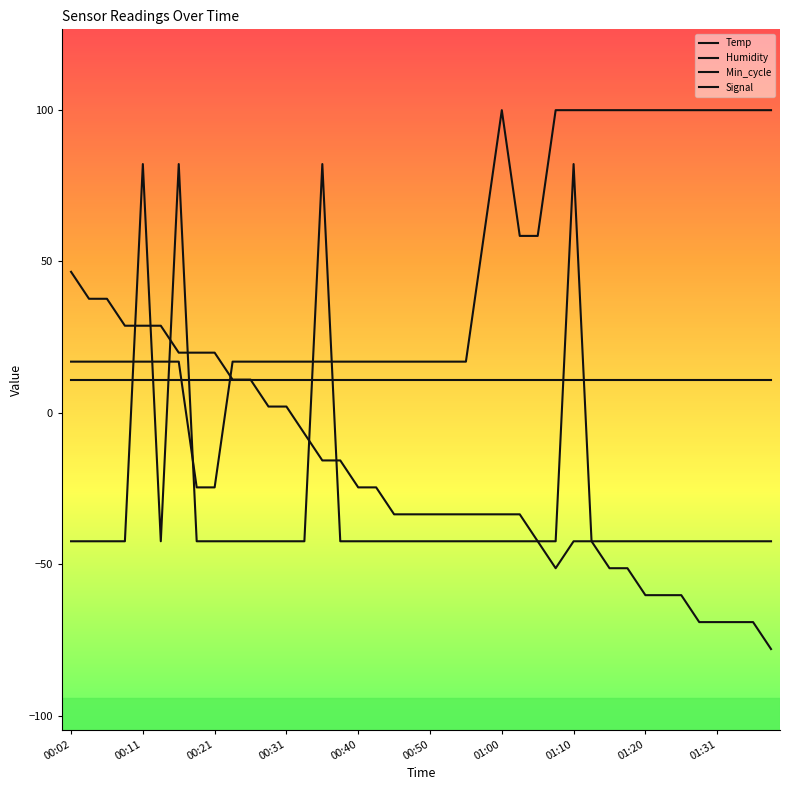

What is the label of the 8th point from the left?

01:10